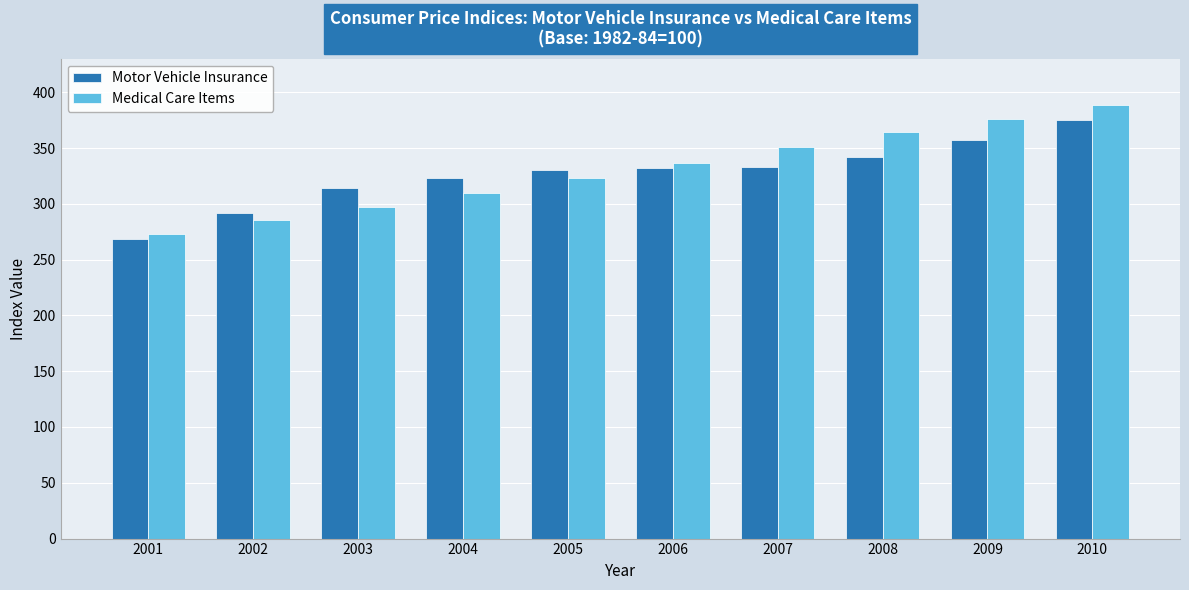

What is the difference between the maximum and minimum values in the Motor Vehicle Insurance series?

107.1